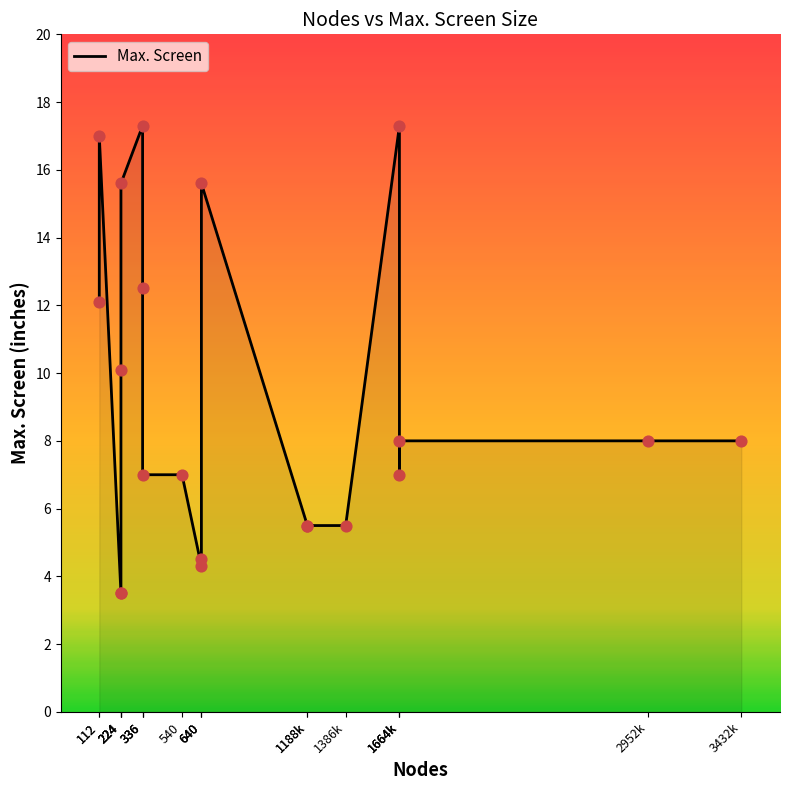

What is the ratio of the value at 224 to the value at 1664k?

1.9